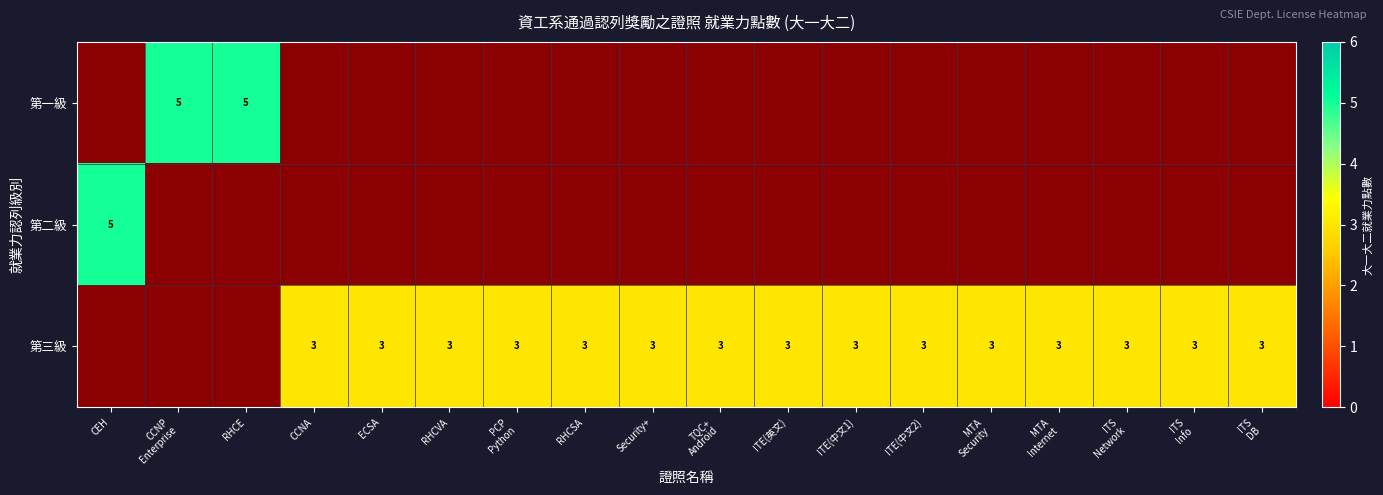

How many values in 第一級 are above zero?

2